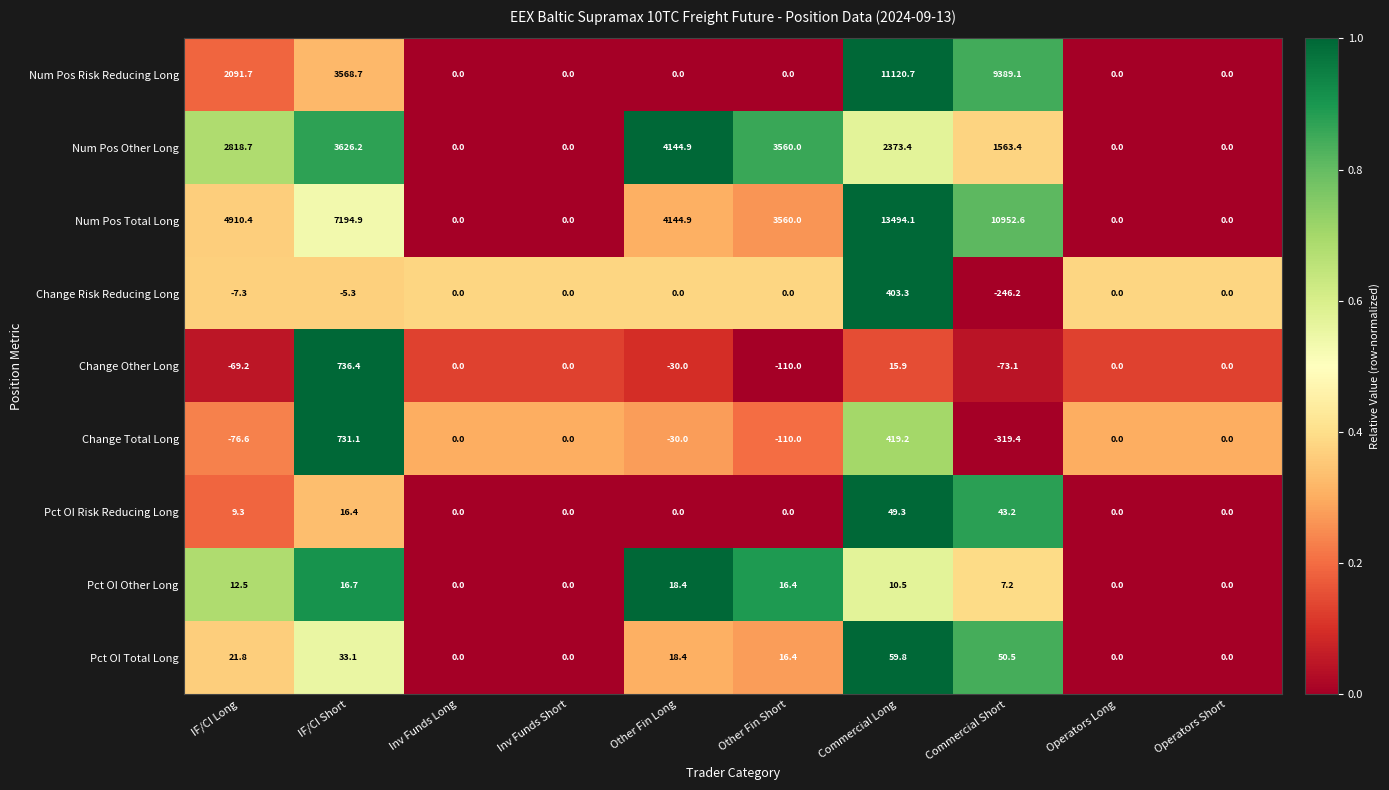

At Commercial Short, list the series in order from largest to smallest.

Num Pos Total Long, Num Pos Risk Reducing Long, Num Pos Other Long, Pct OI Total Long, Pct OI Risk Reducing Long, Pct OI Other Long, Change Other Long, Change Risk Reducing Long, Change Total Long